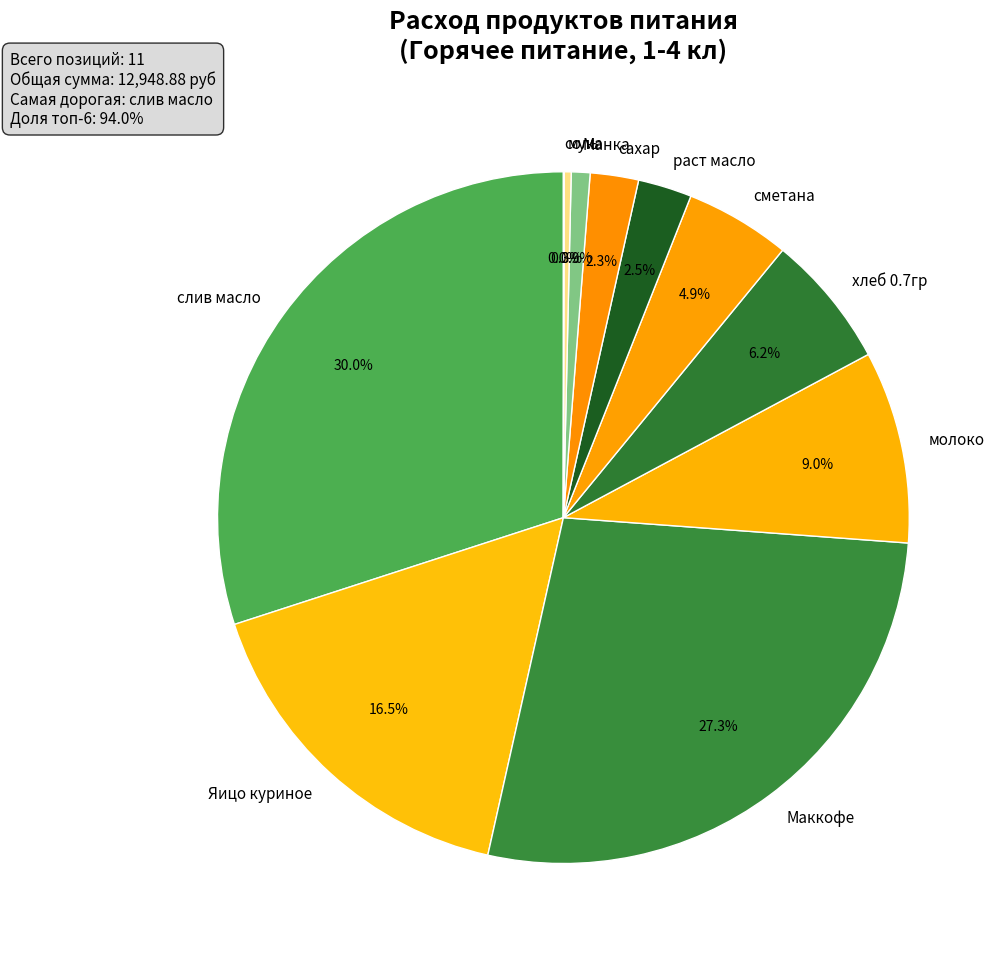

What percentage is the слив масло slice, to the nearest percent?

30%